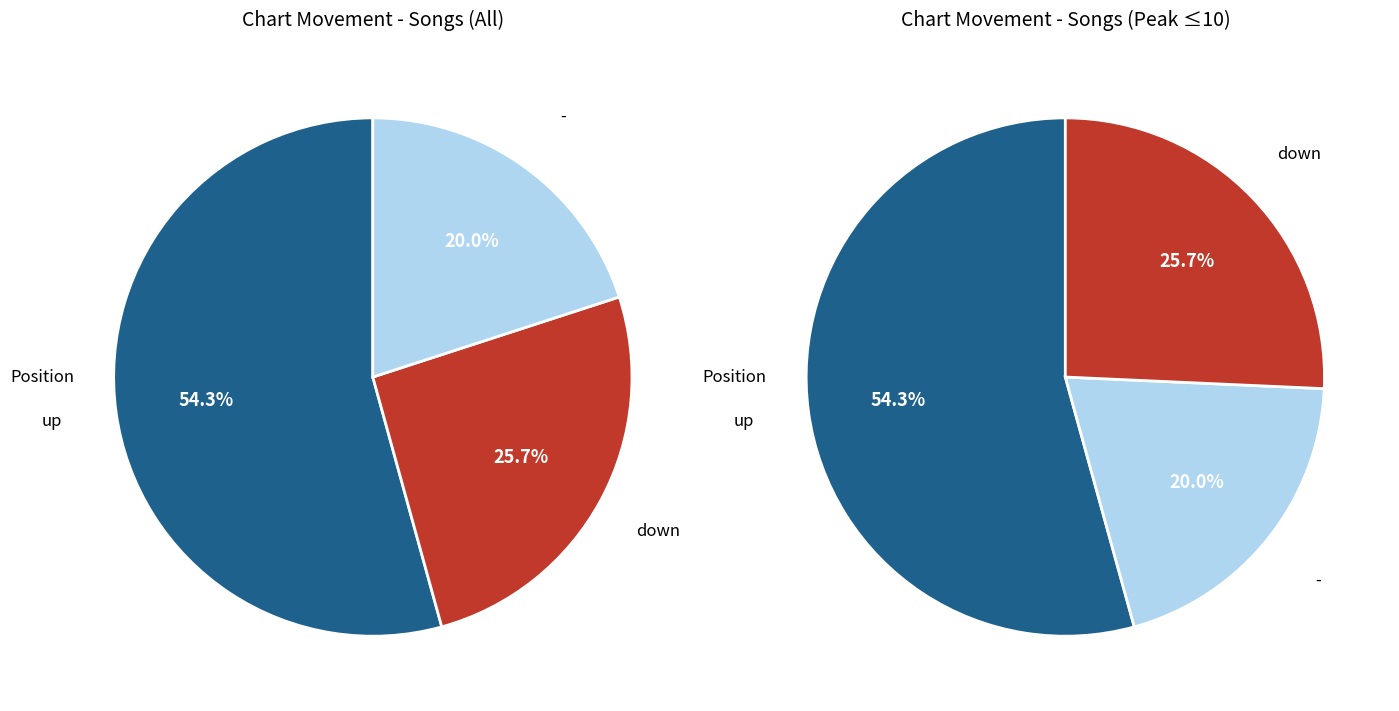

Do up and down together represent more than half of the pie?

Yes